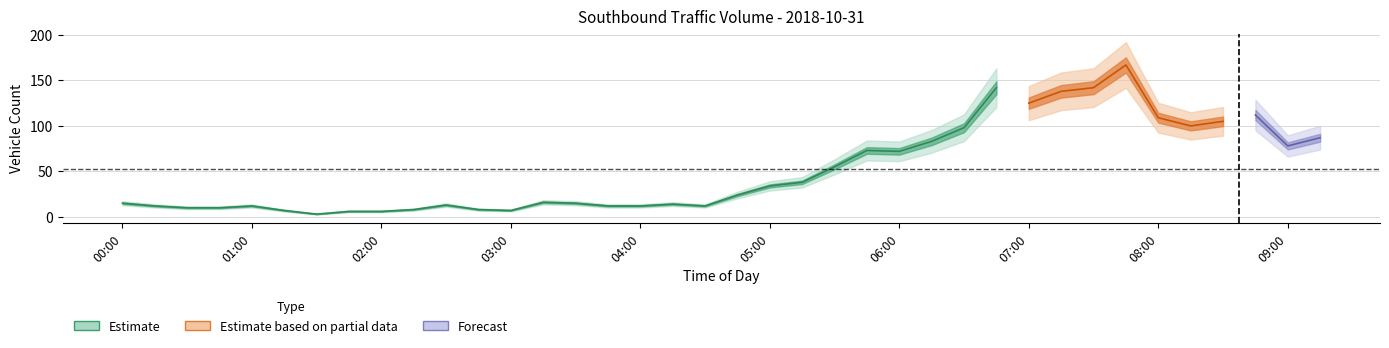

What is the minimum value for Int Total?

3